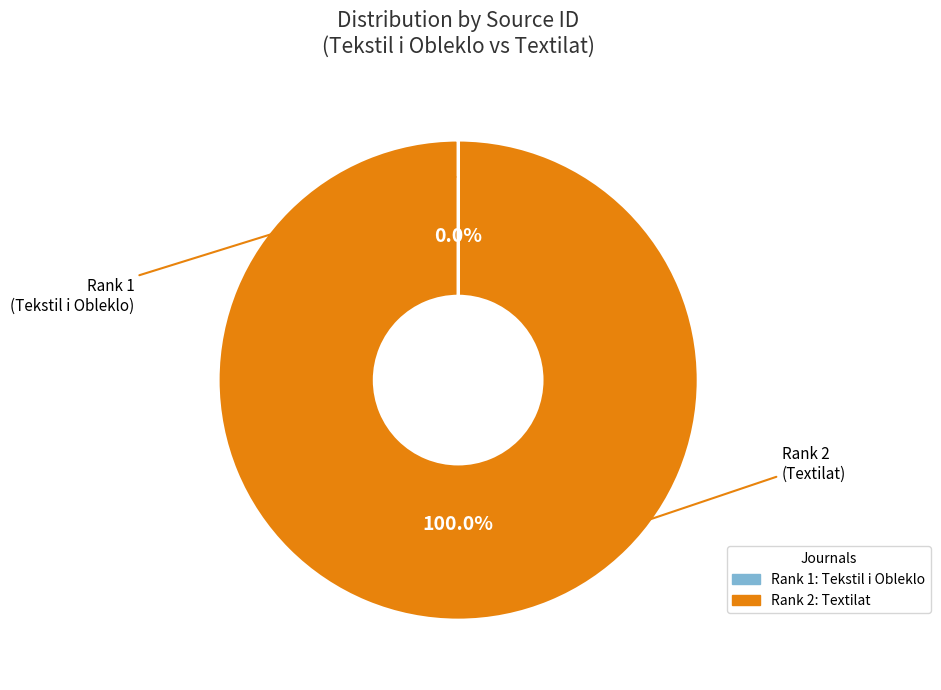

Is there any slice that represents more than half of the pie?

Yes